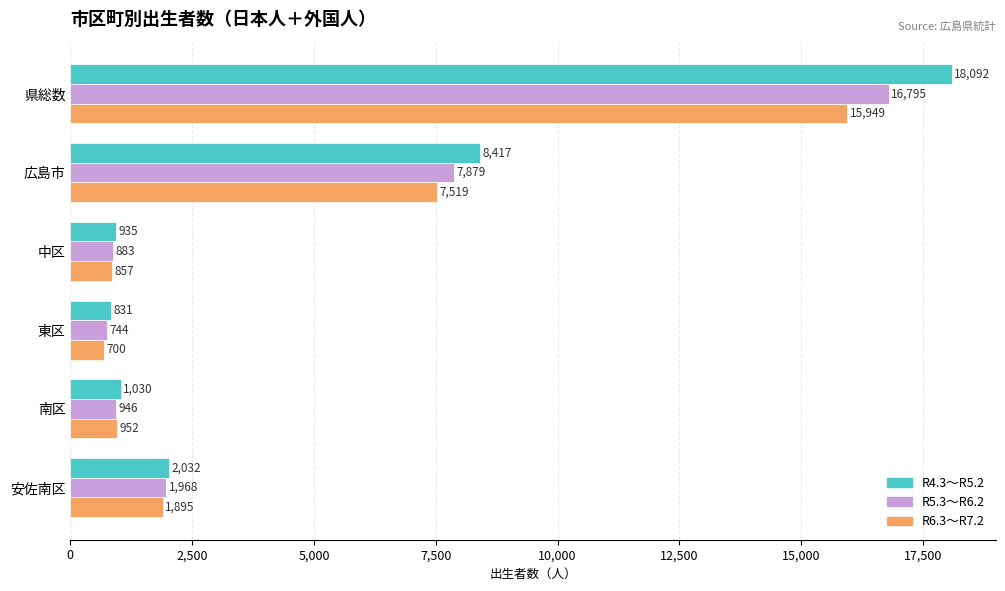

At how many categories does at least one series exceed 2939?

2